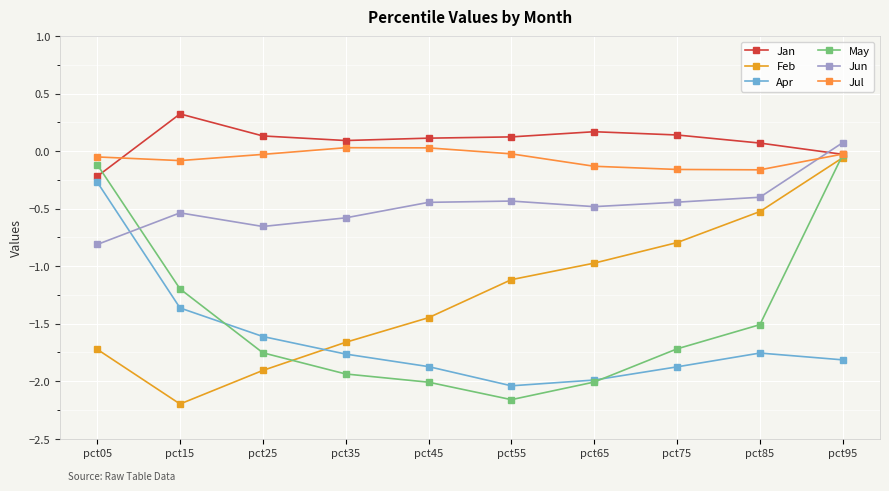

How many intersections are there between Jan and May?

1